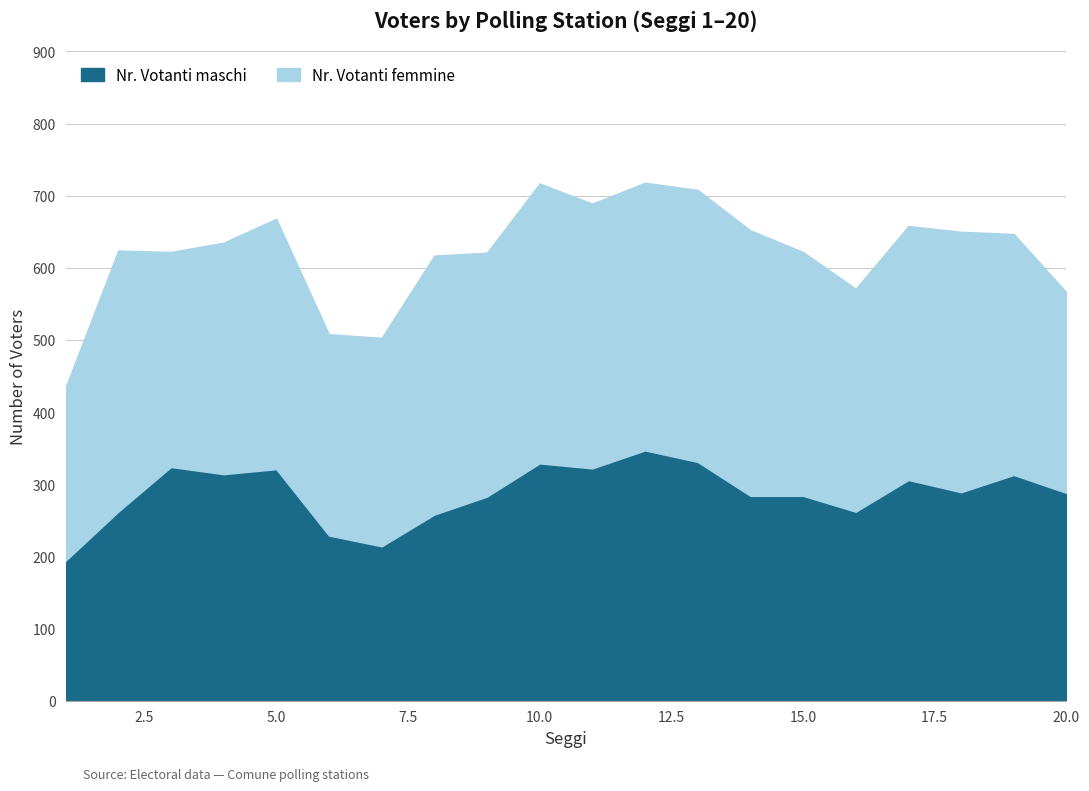

Which label corresponds to the smallest value in the chart?

1